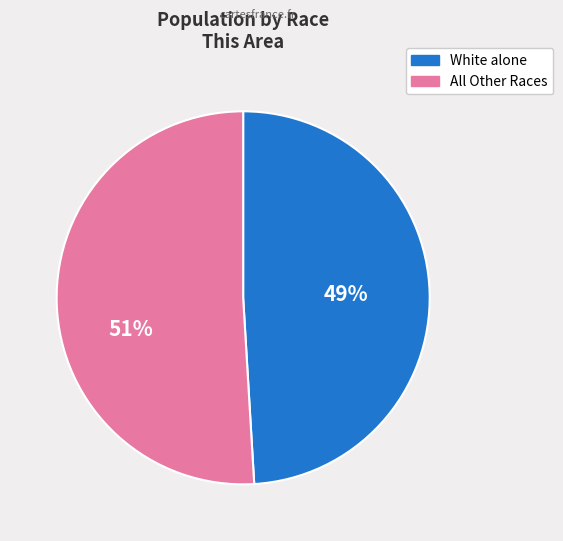

How many segments does this pie chart have?

2